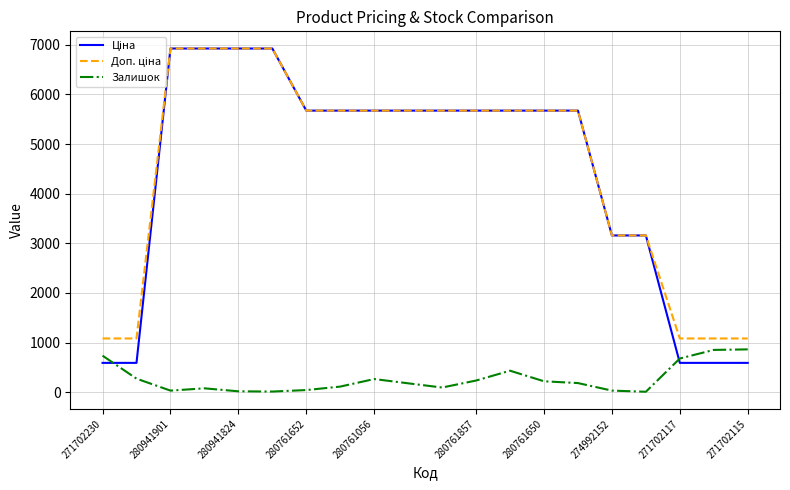

What is the maximum value shown in the chart?

6925.7